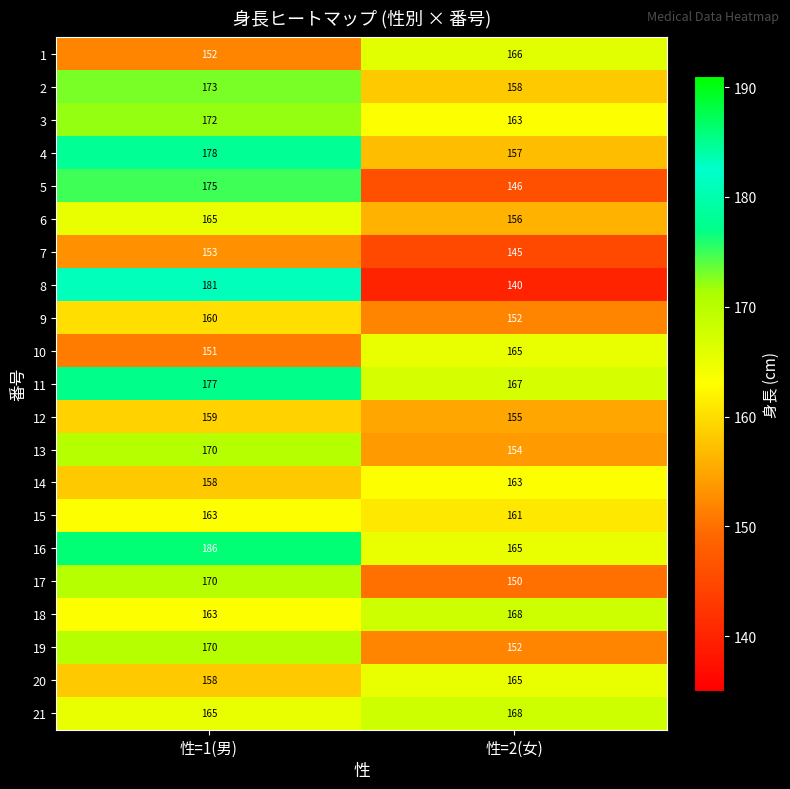

Which category has the lowest value in the 4 series?

性=2(女)